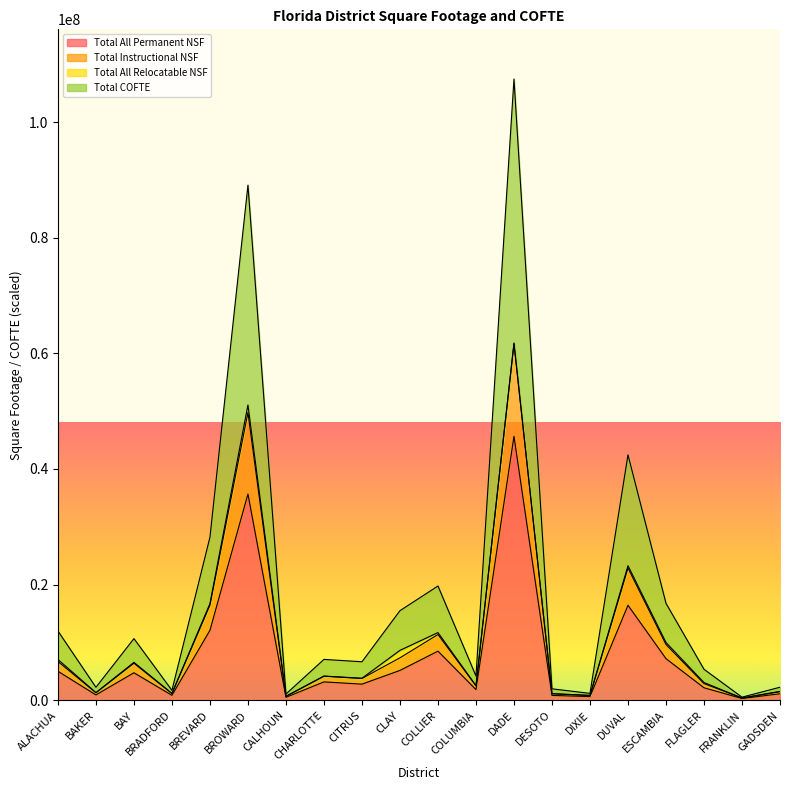

Is it true that Total All Permanent NSF equals 8484325.0 at COLLIER?

True